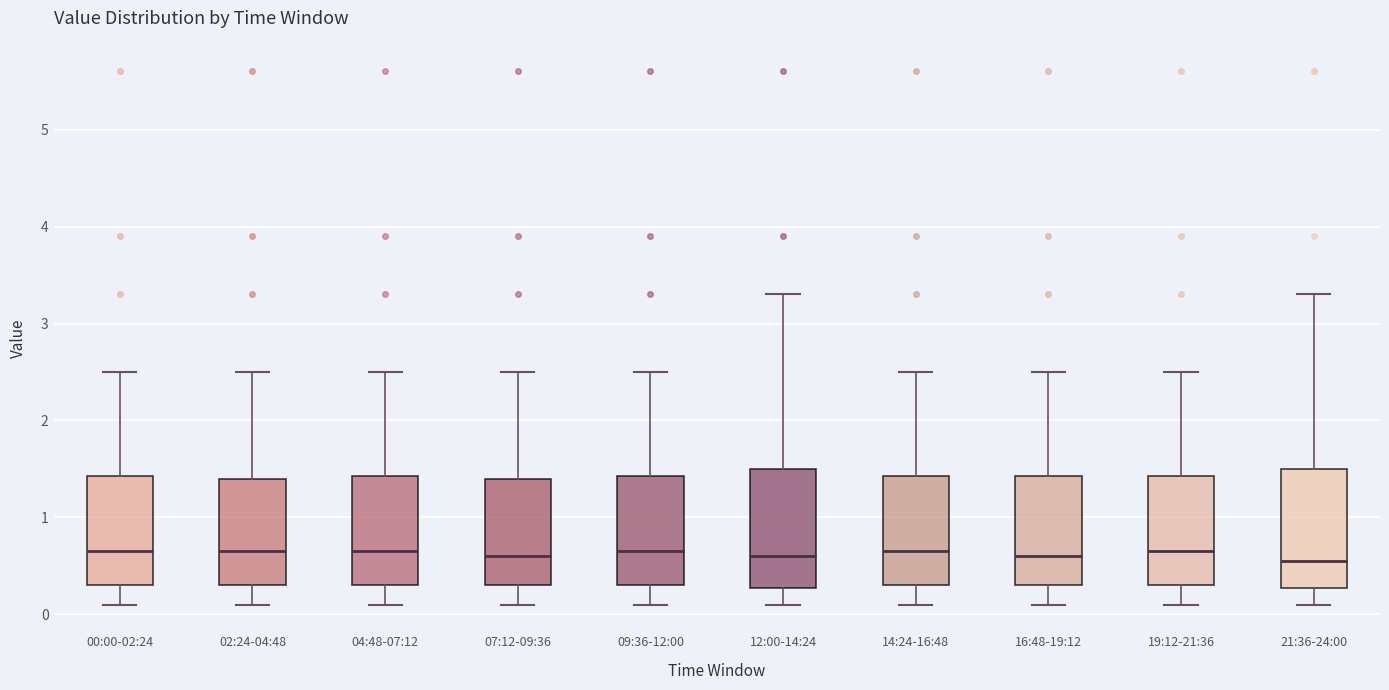

Where does the lower whisker of the box for 19:12-21:36 end on the y-axis? The values are not printed on the chart, so give them approximately, as read against the axis.

0.1